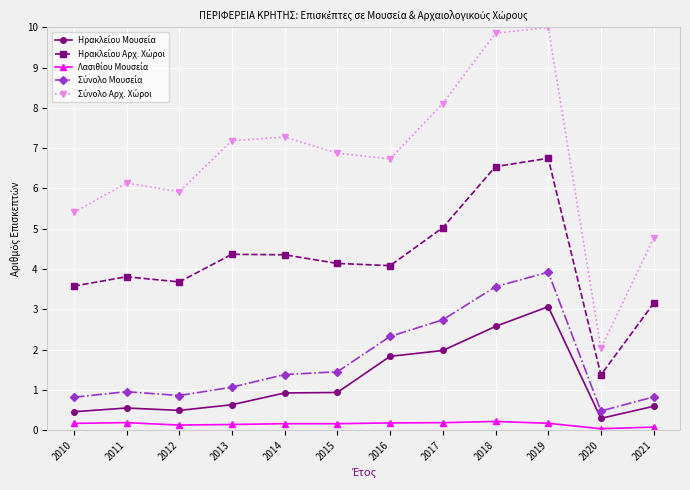

At which category is the sum across all series the highest?

2019